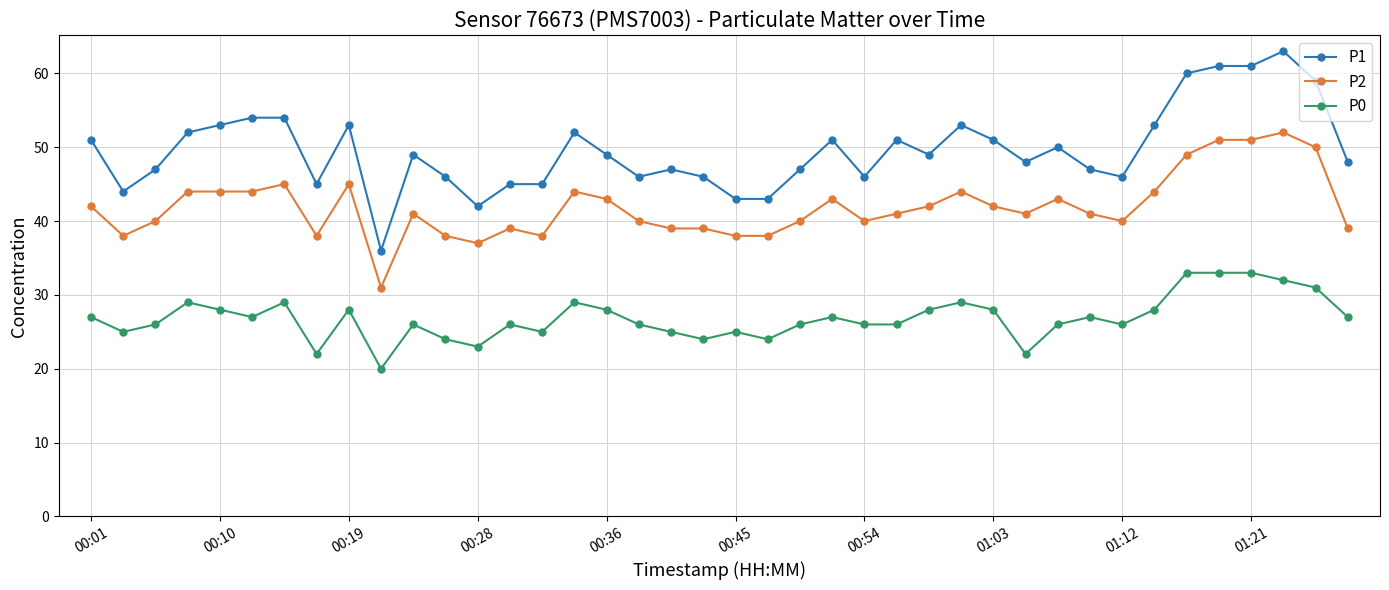

Which series has the largest total across all categories?

P1